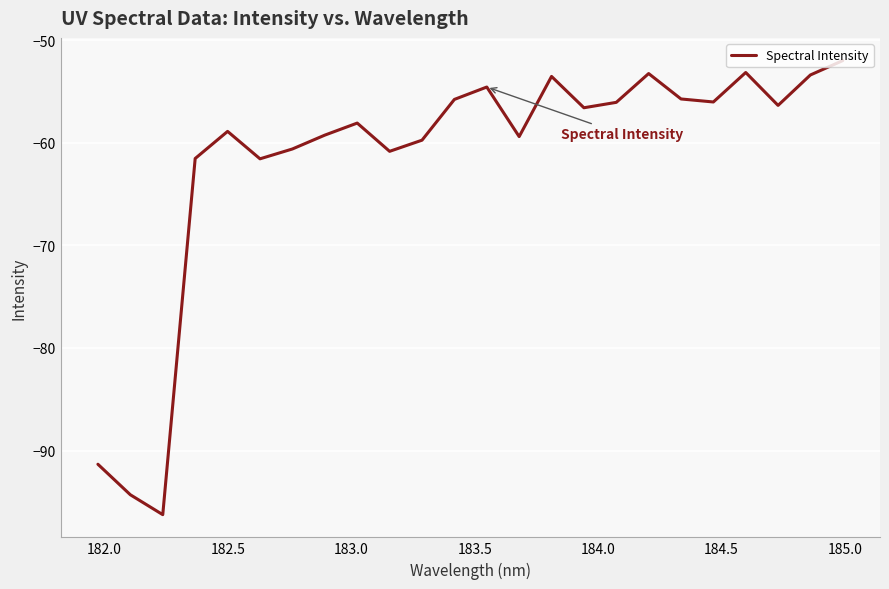

What is the minimum value shown in the chart?

-96.2